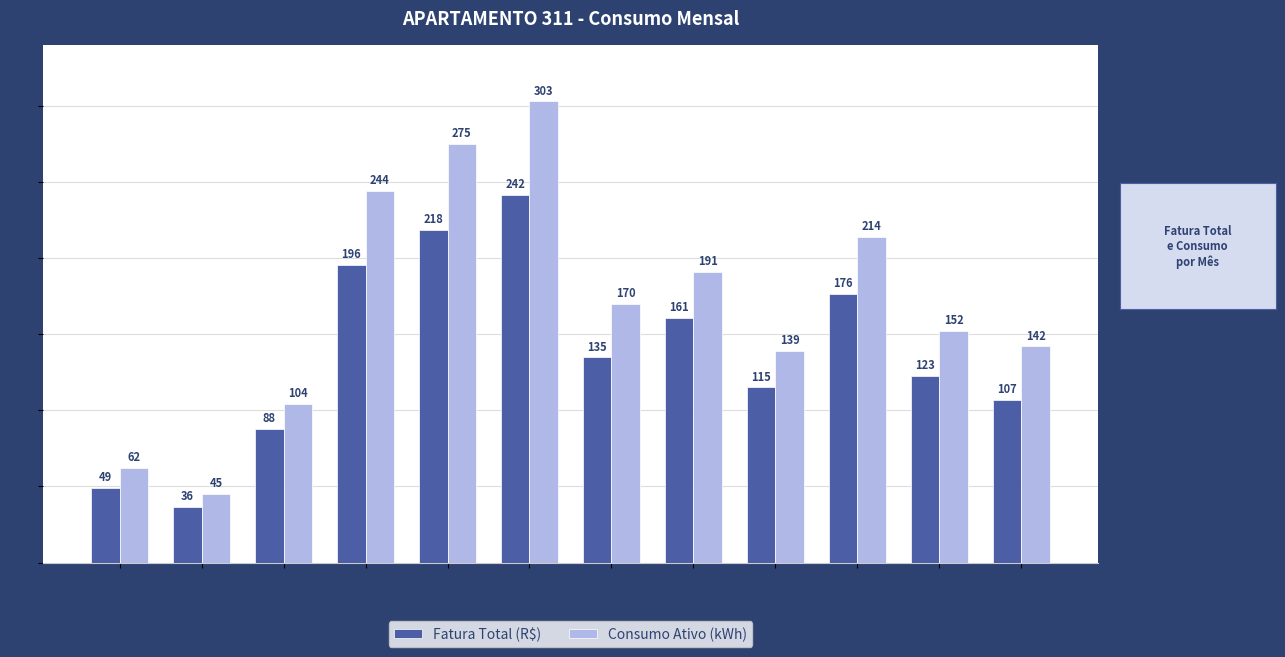

Rank the series at Junho from highest to lowest value.

Consumo Ativo (kWh), Fatura Total (R$)